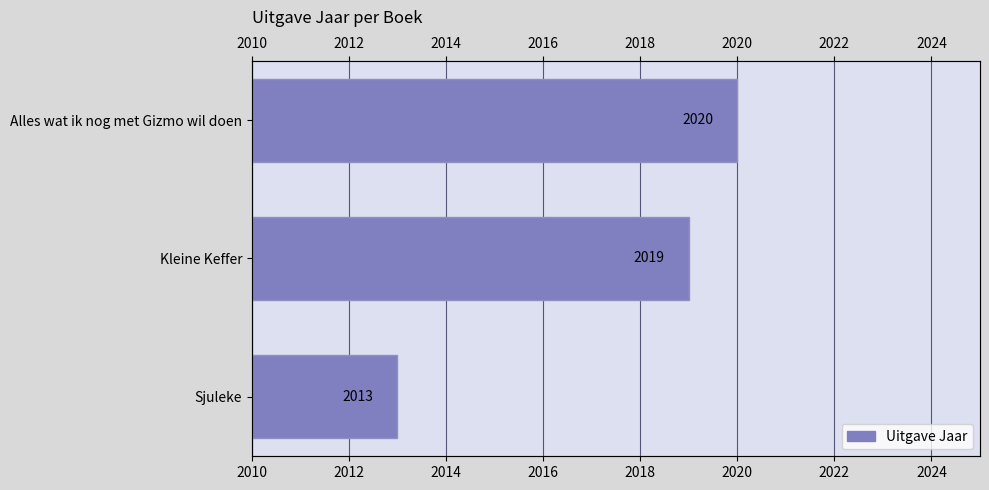

Is it true that the value at Alles wat ik nog met Gizmo wil doen is 2785?

False